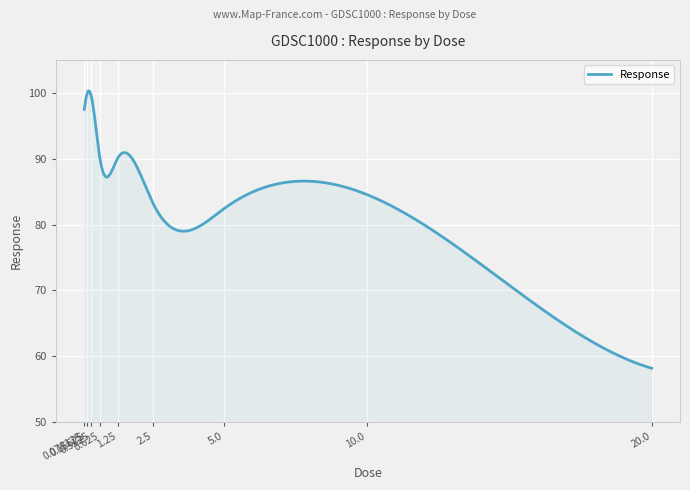

Does the chart have visible grid lines?

Yes